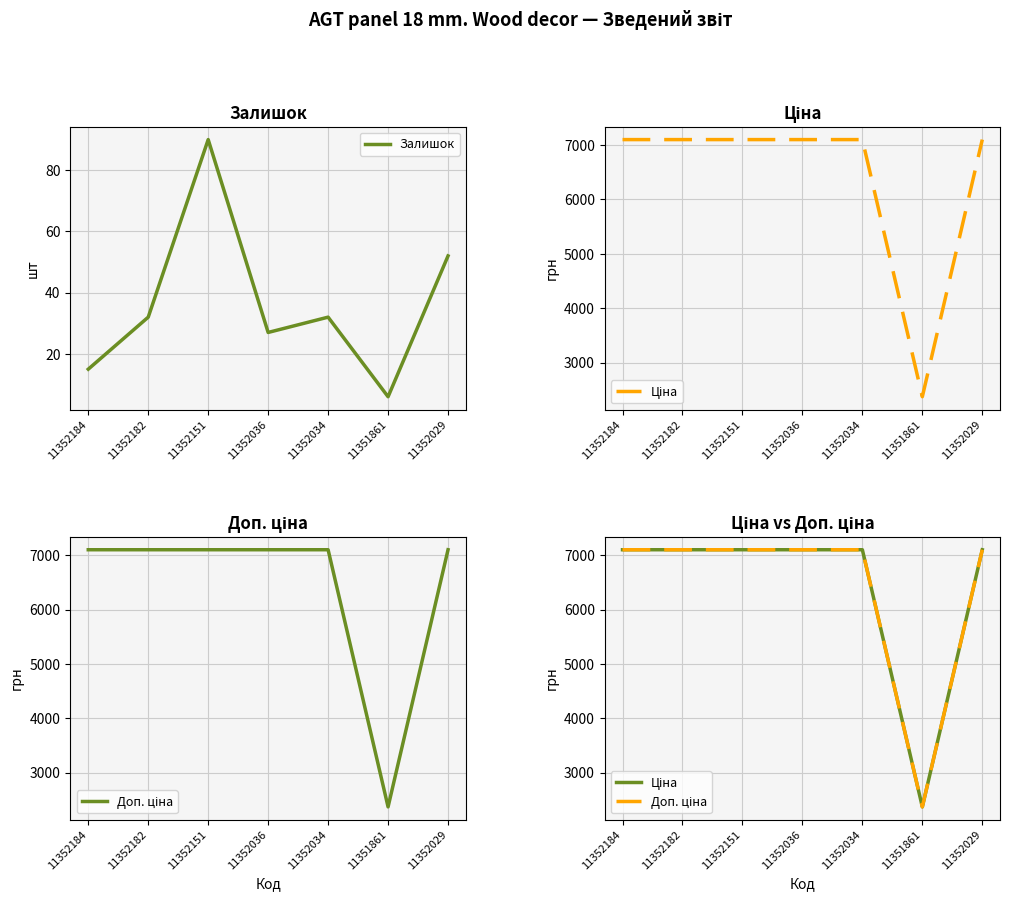

At which category is the sum across all series the highest?

11352151